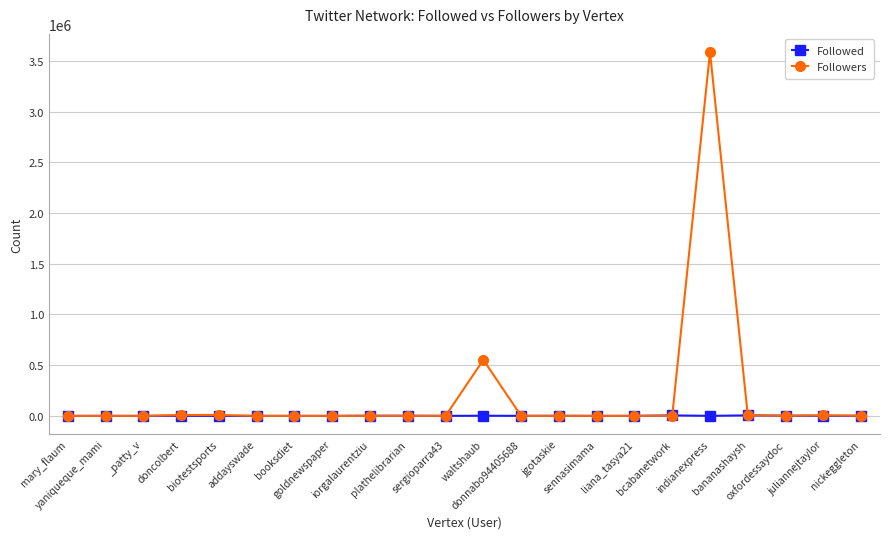

Which series has the widest spread of values?

Followers